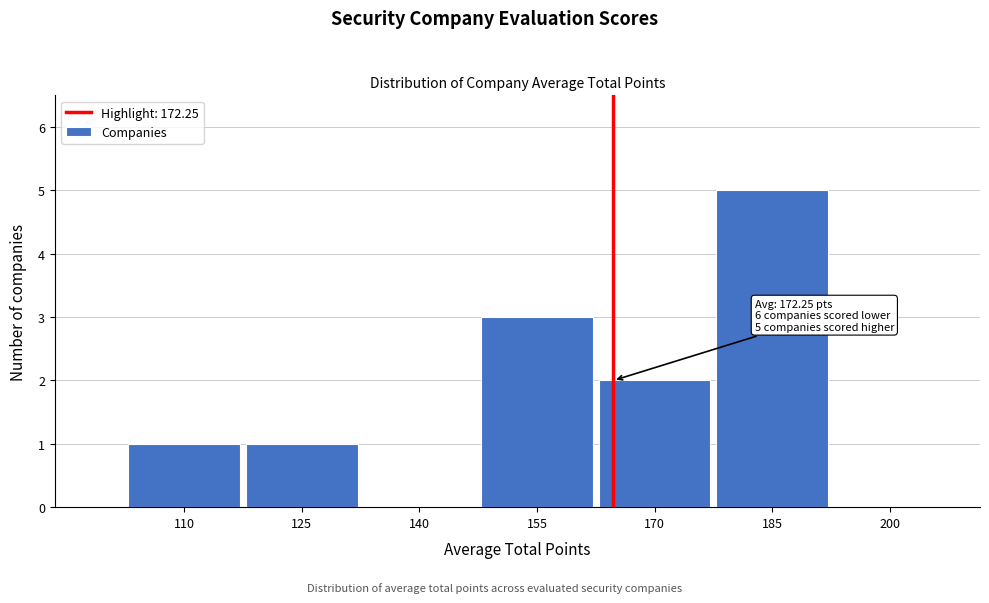

Reading left to right, extract all data points from this chart.

110=1	125=1	140=0	155=3	170=2	185=5	200=0